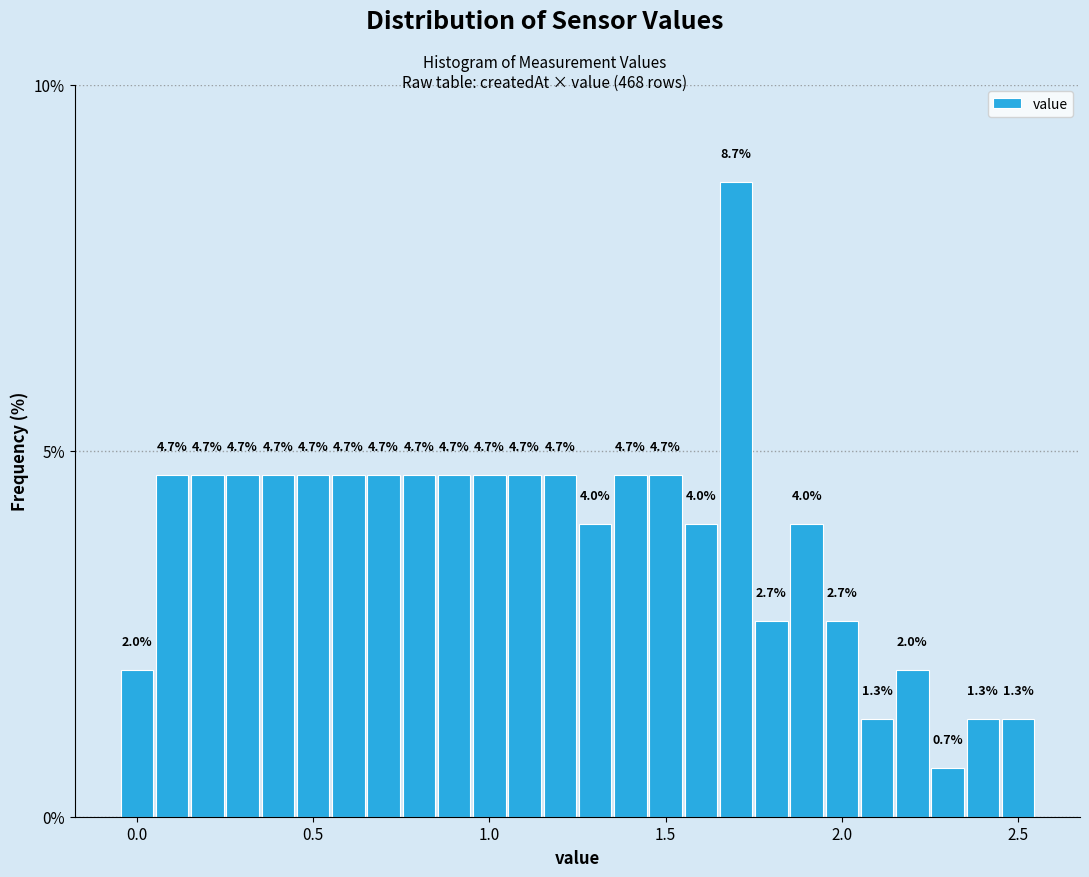

Read against the x-axis, roughly where is the centre of the tallest bar?

1.70